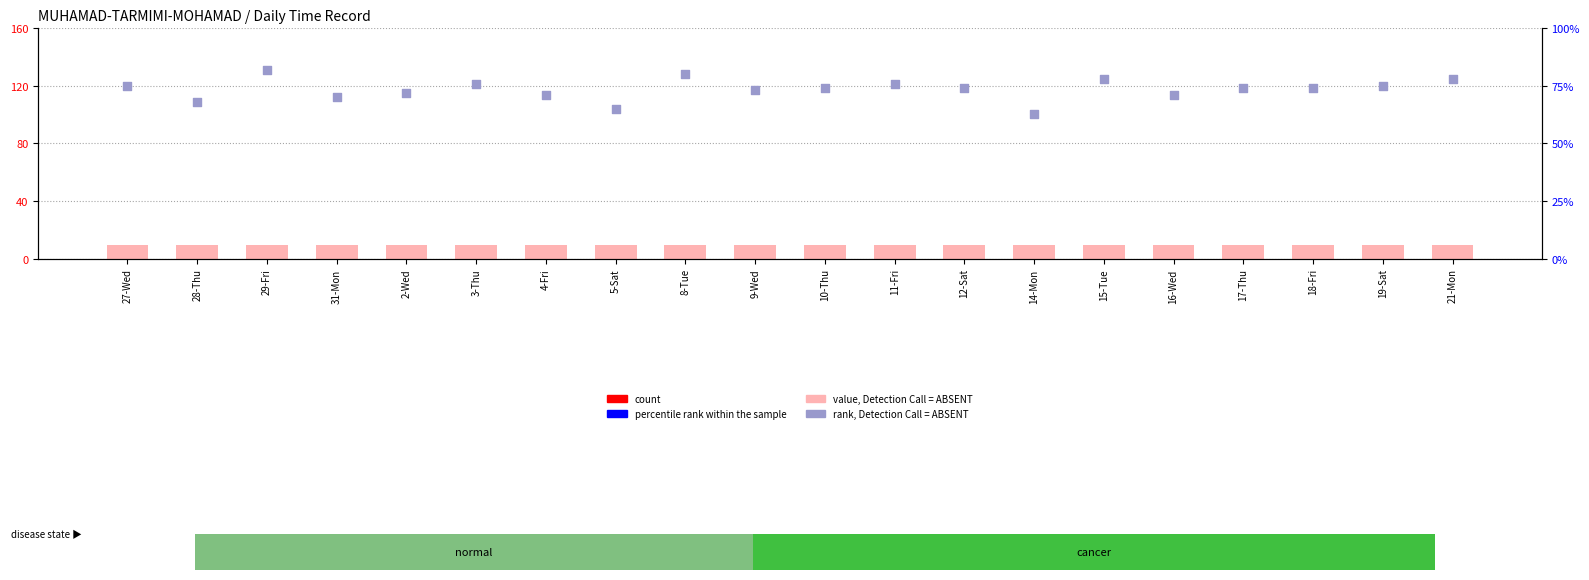

What are all the series names shown in the legend?

value, Detection Call = ABSENT, rank, Detection Call = ABSENT